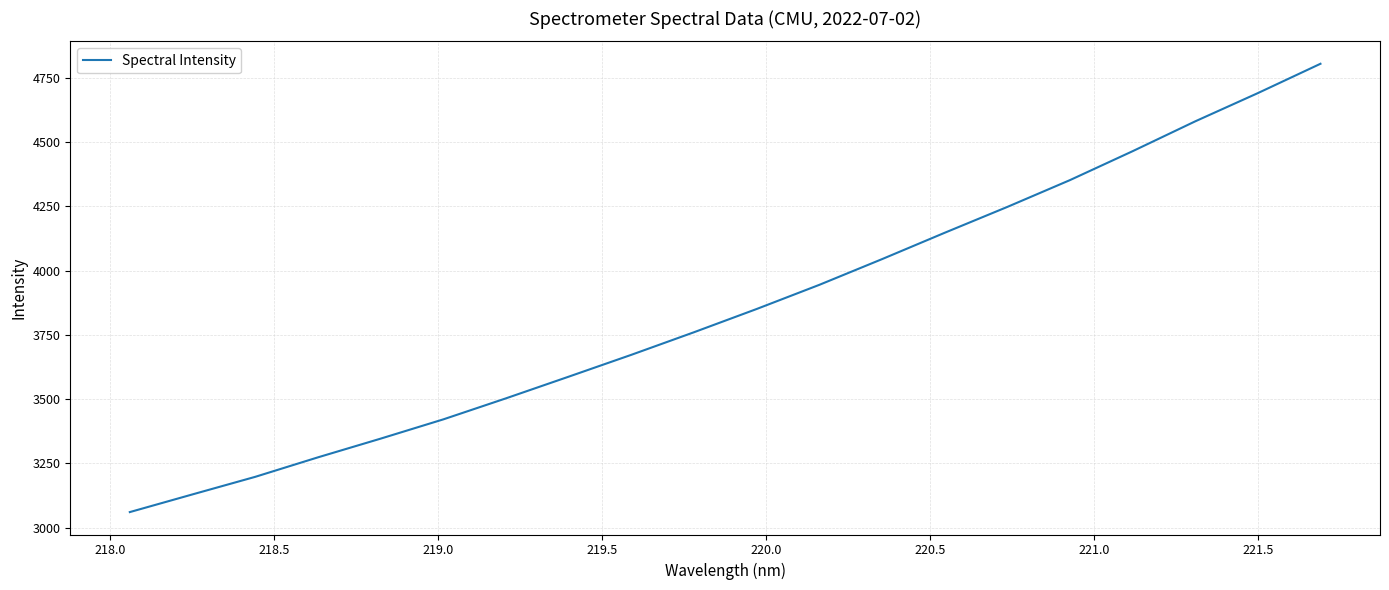

What is the greatest value displayed?

4804.9